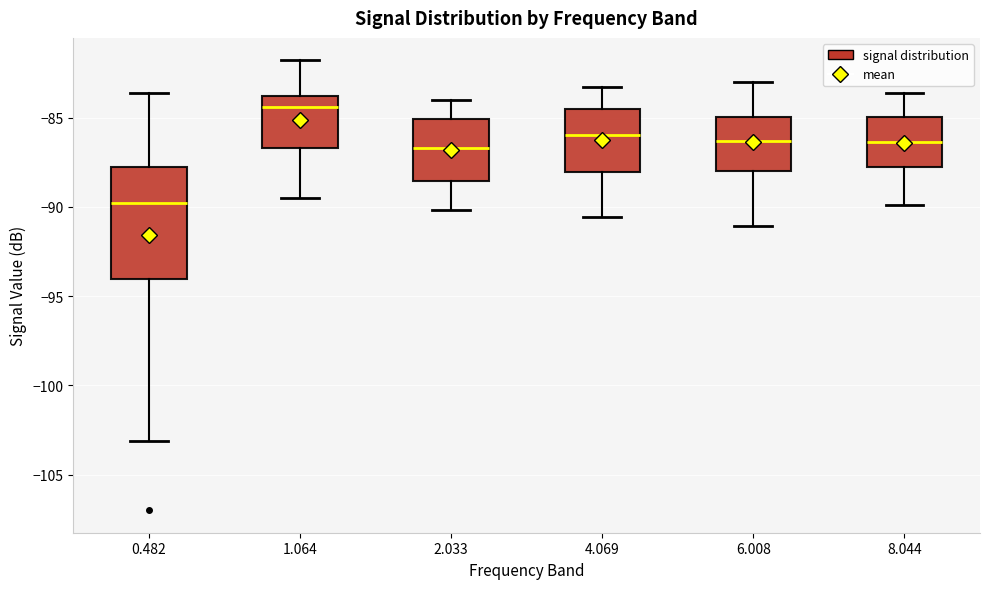

Which box is the tallest, from its lower edge to its upper edge?

0.482